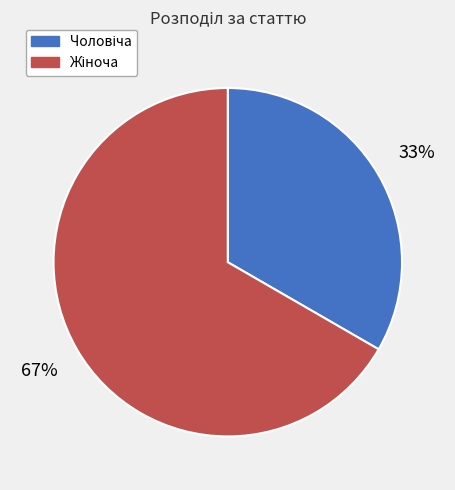

Is there any slice that represents more than half of the pie?

Yes